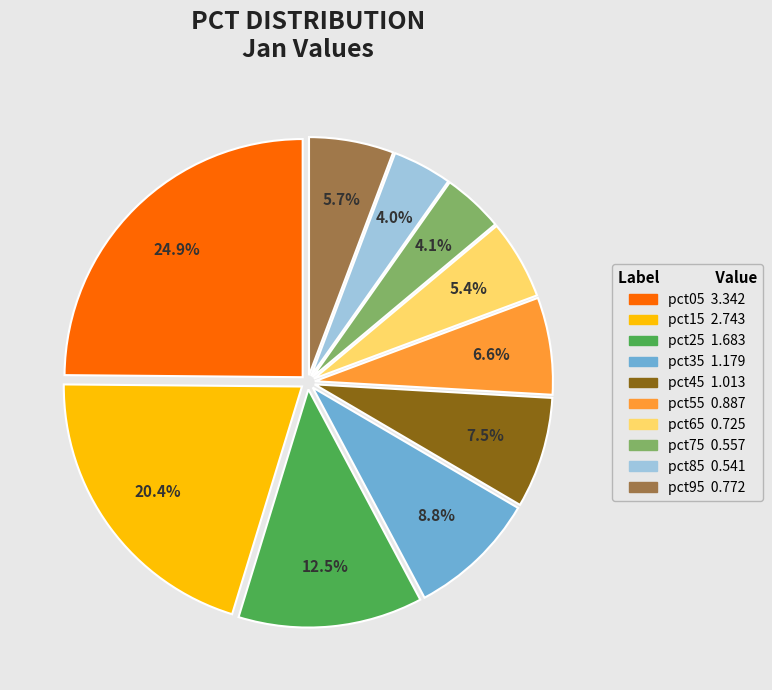

What percentage is the pct65 slice, to the nearest percent?

5%